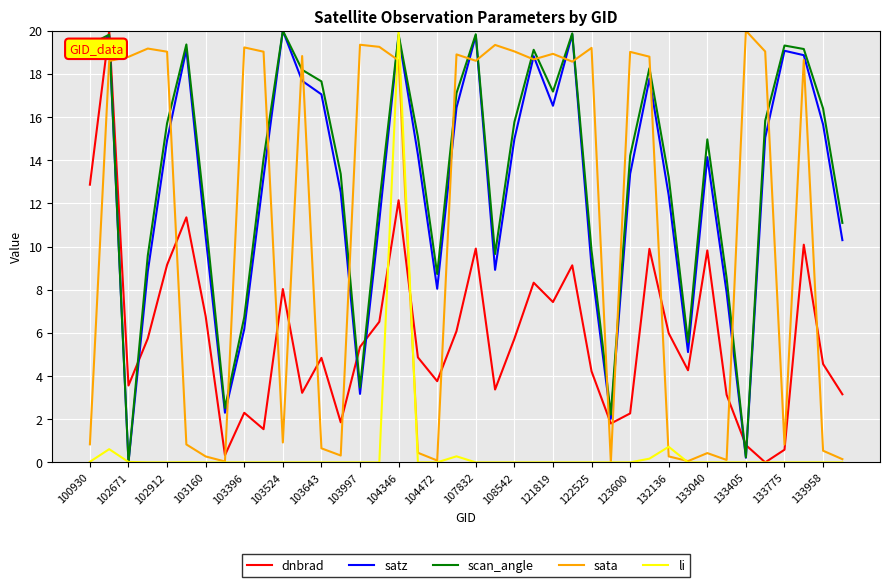

Which series ends up on top after the final intersection of dnbrad and satz?

satz